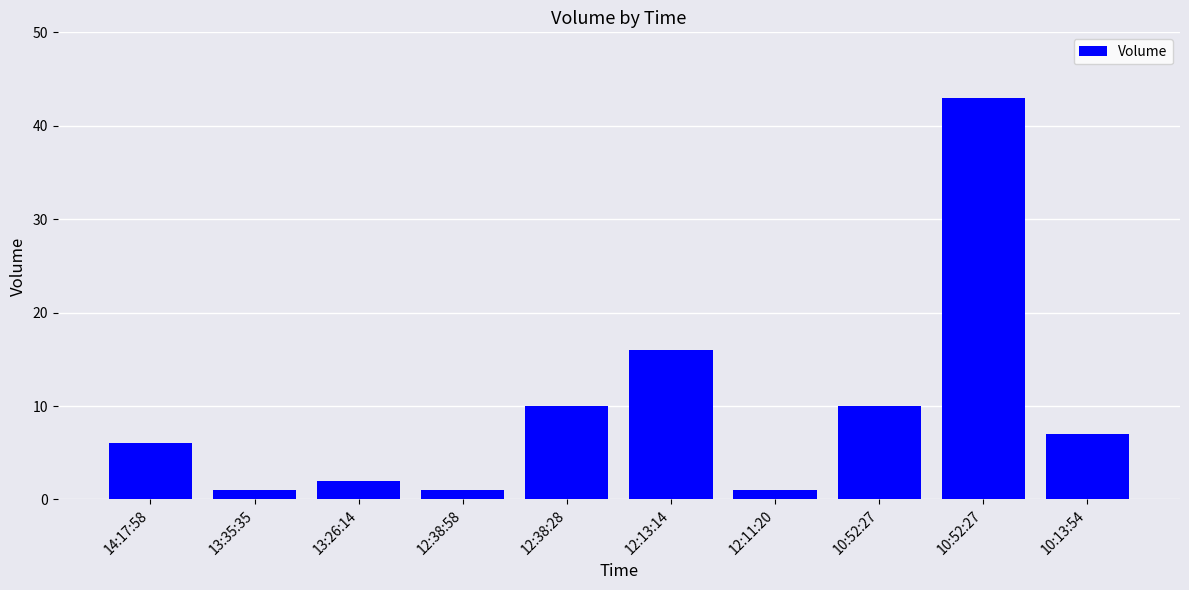

At which category does the chart reach its minimum across all series?

13:35:35